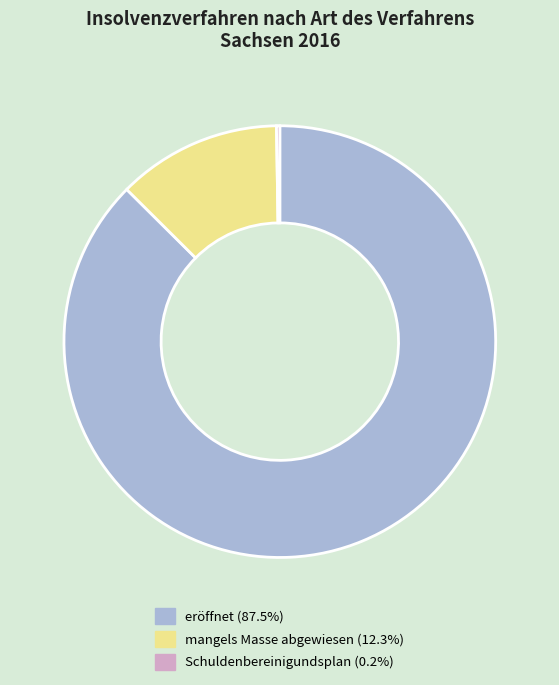

Is there any slice that represents more than half of the pie?

Yes